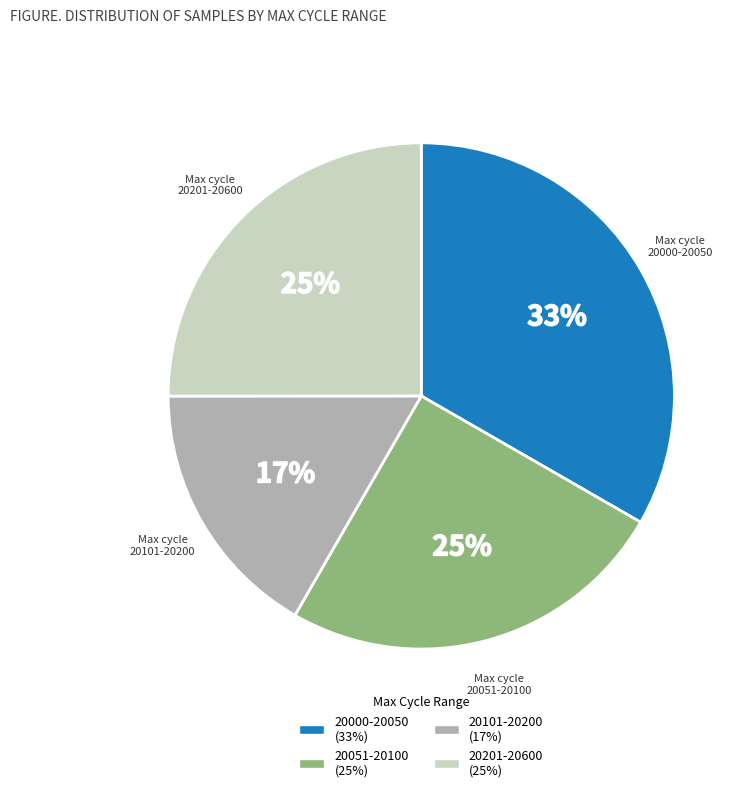

How many segments does this pie chart have?

4